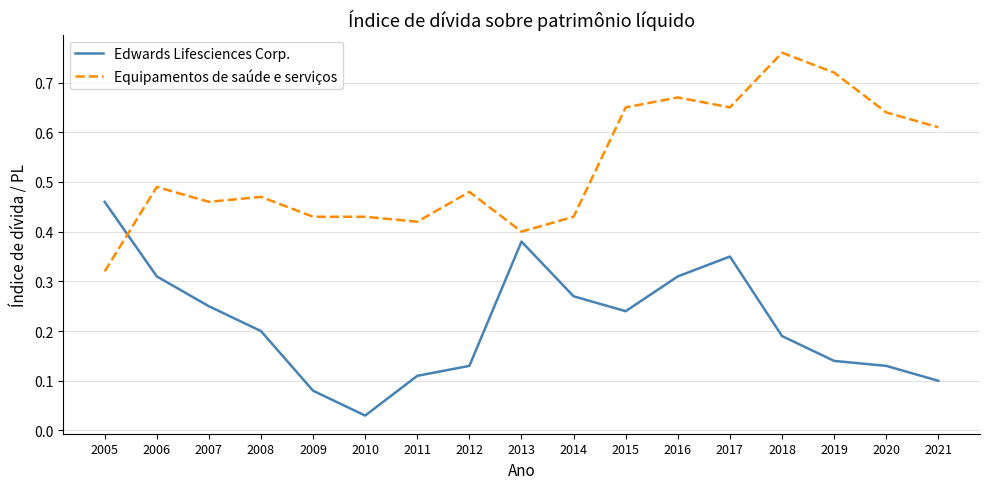

Which category has the lowest value in the Equipamentos de saúde e serviços series?

2005